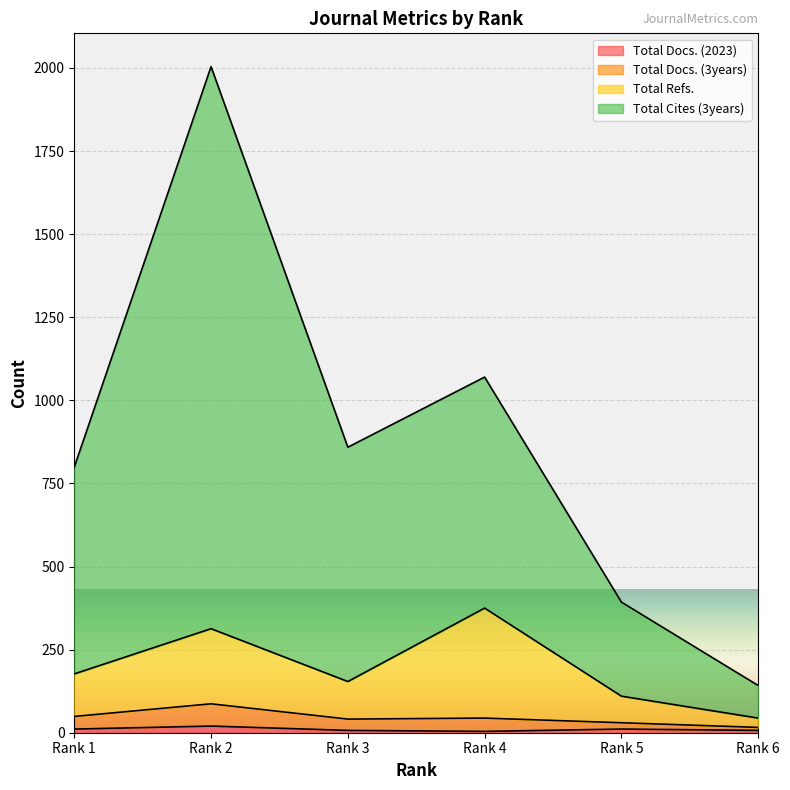

What are all the series names shown in the legend?

Total Docs. (2023), Total Docs. (3years), Total Refs., Total Cites (3years)